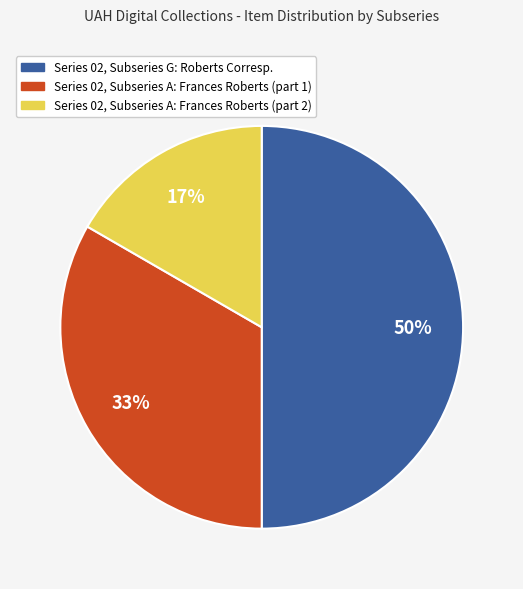

To the nearest percent, what is the average slice percentage?

33%